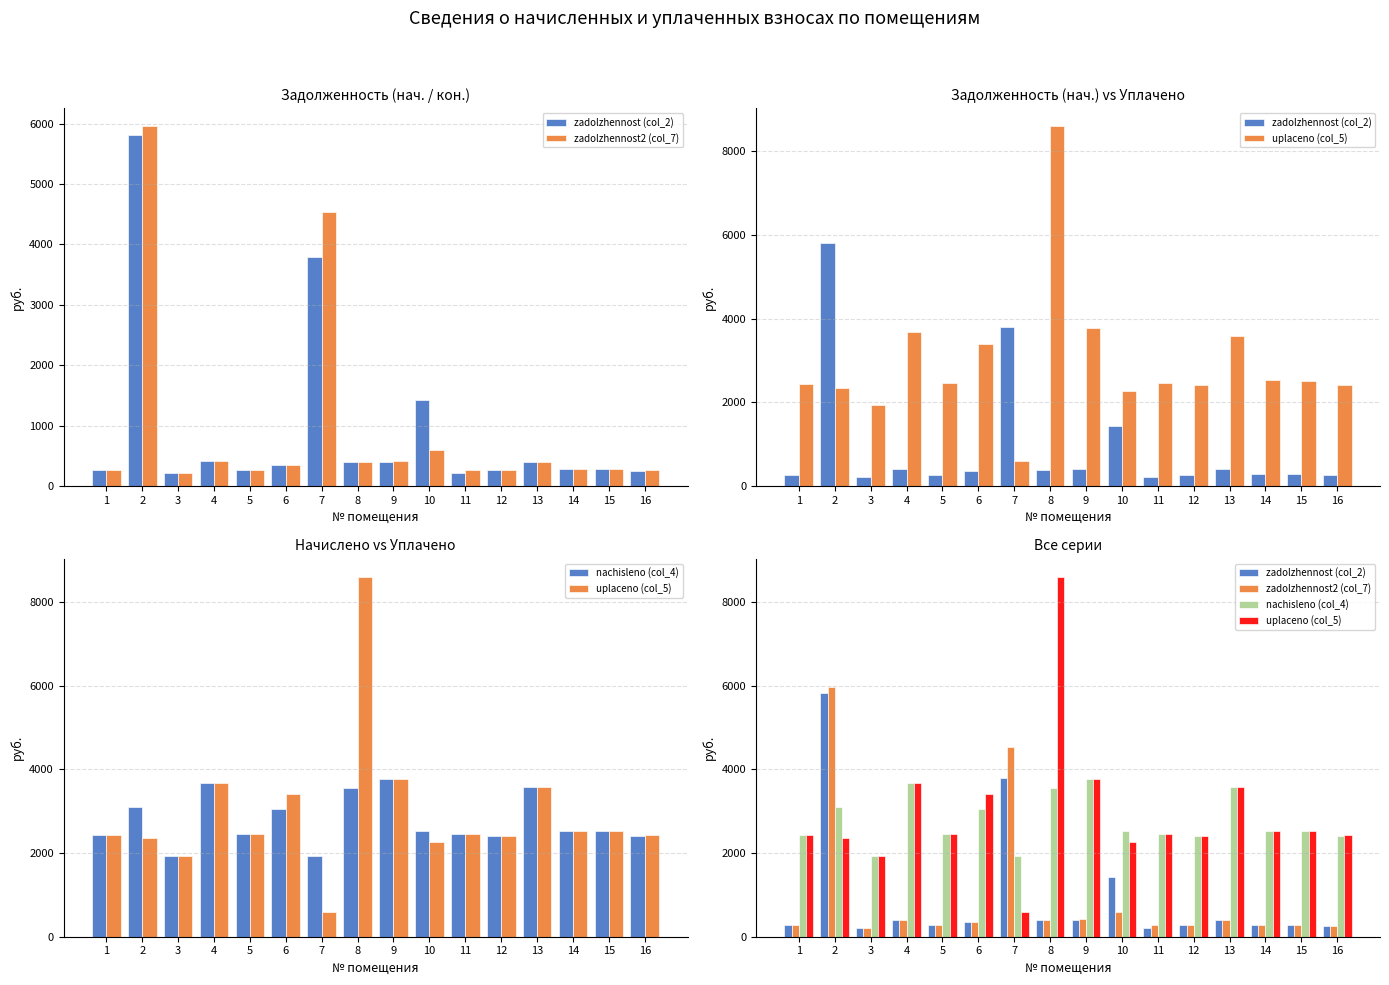

Which category has the lowest value across all series?

3